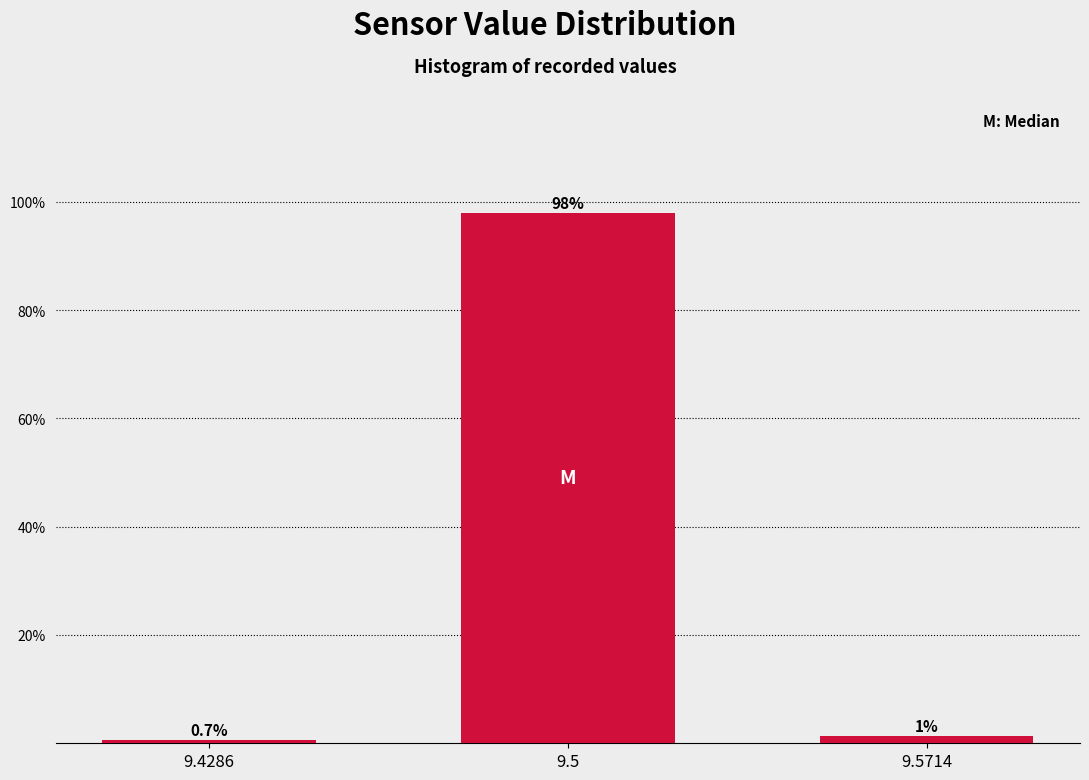

What is the maximum value shown in the chart?

98.0